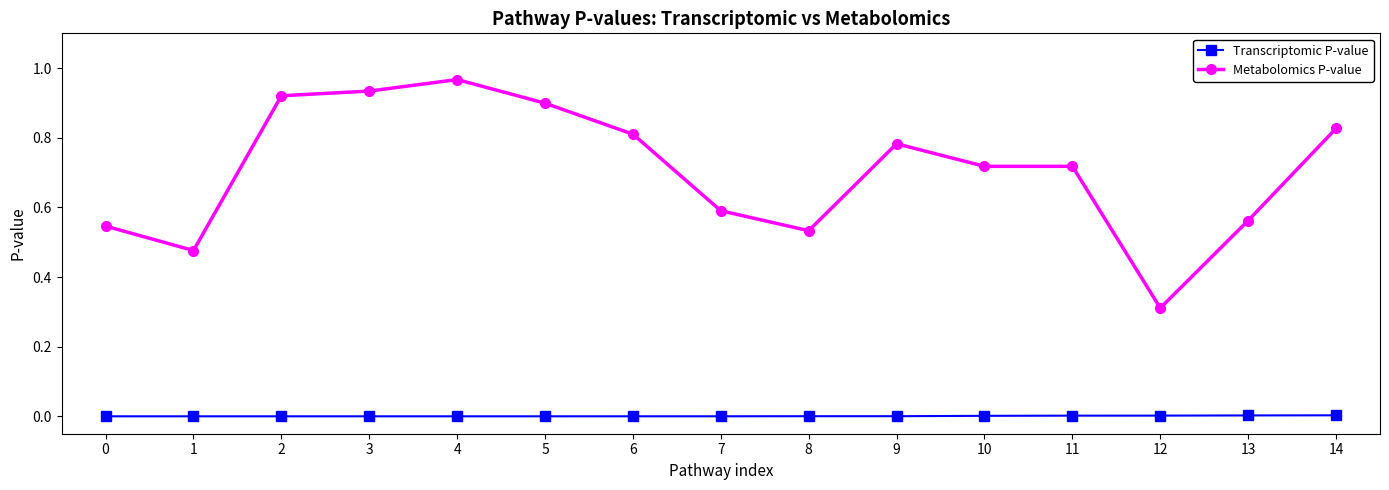

Which series changed the most between 6 and 13?

Metabolomics P-value